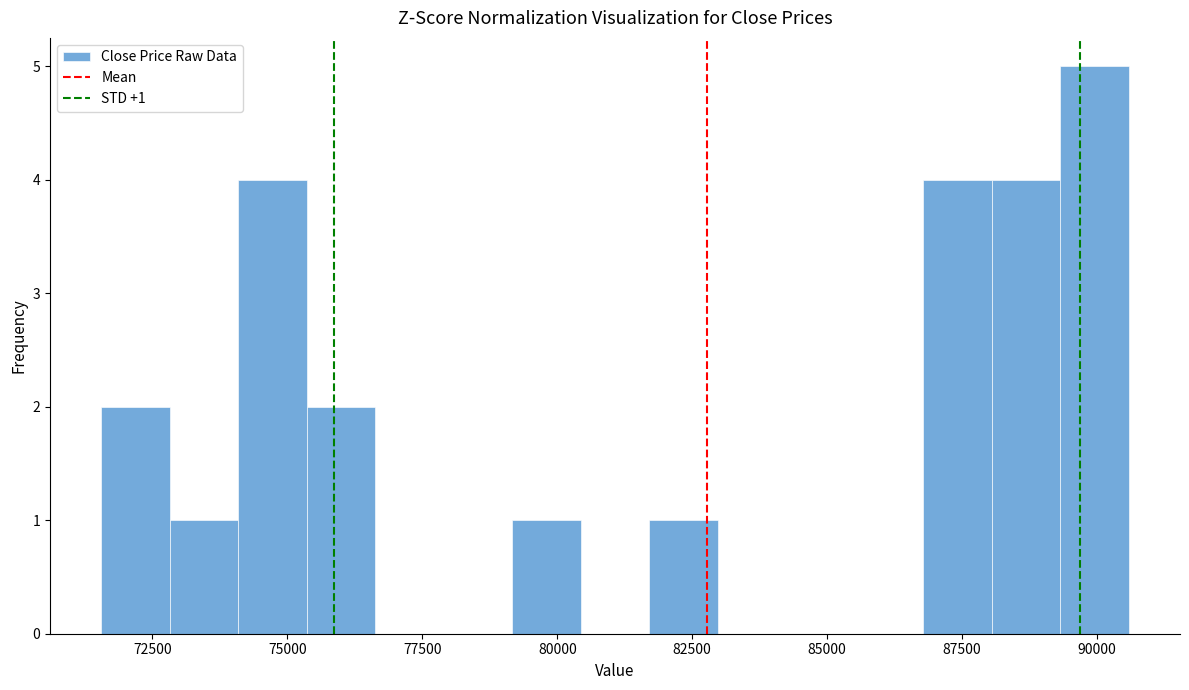

Around what value on the x-axis is the tallest bar? Give the approximate position of its centre, as read against the axis.

90000